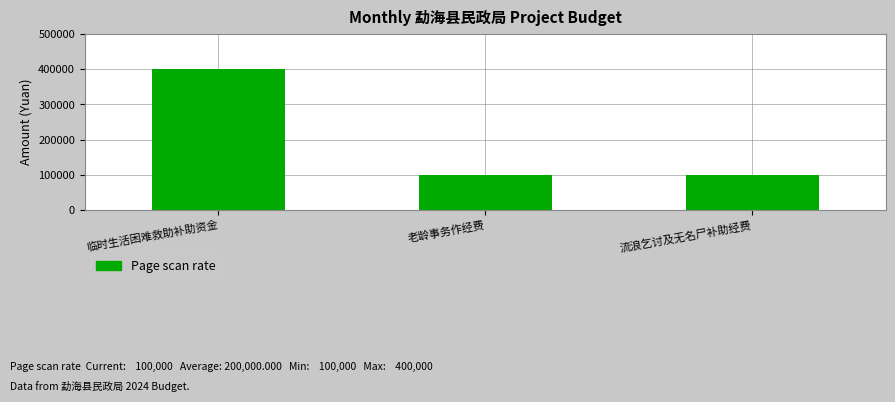

What is the ratio of the value at 老龄事务作经费 to the value at 流浪乞讨及无名尸补助经费?

1.0